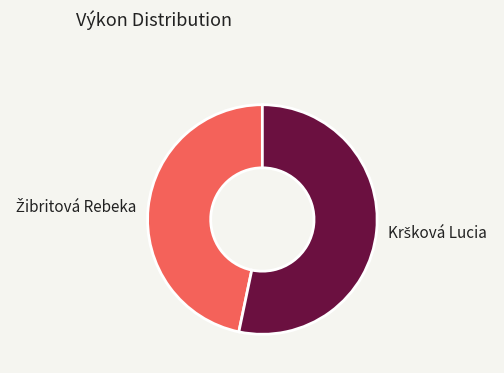

Is there a majority slice in this chart?

Yes